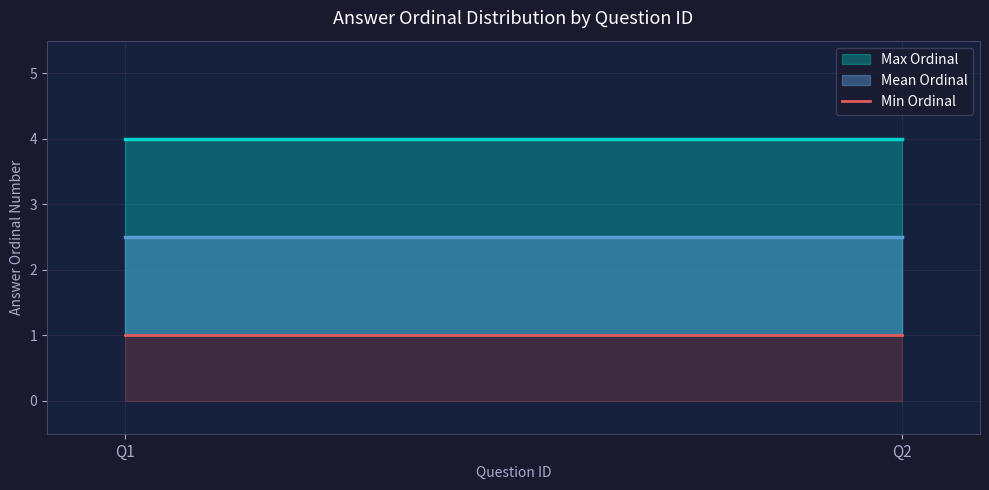

Which has a higher value, 2 or 3?

3